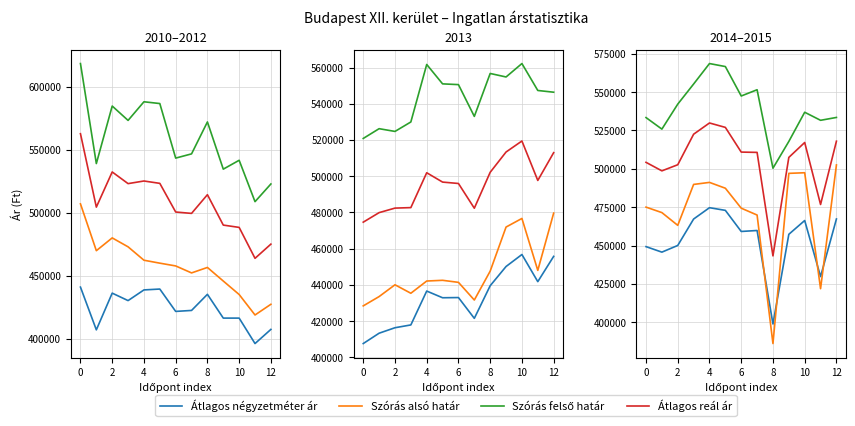

What are all the series names shown in the legend?

Átlagos négyzetméter ár, Szórás alsó határ, Szórás felső határ, Átlagos reál ár